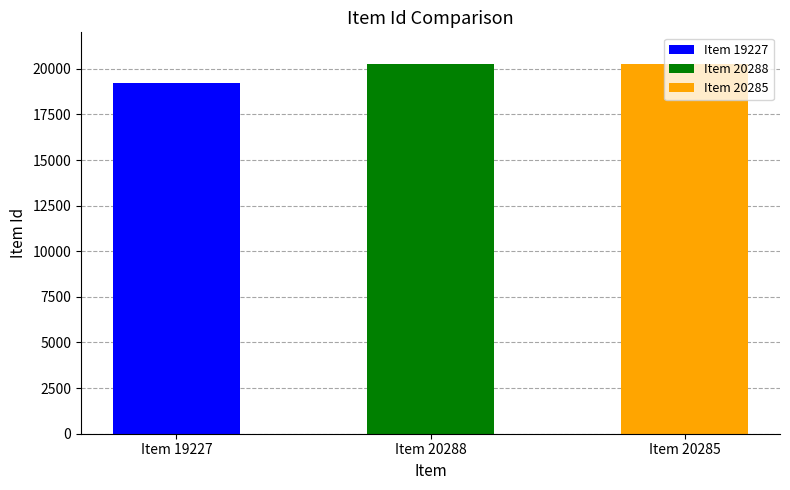

Rank the categories by value from lowest to highest.

Item 19227, Item 20285, Item 20288